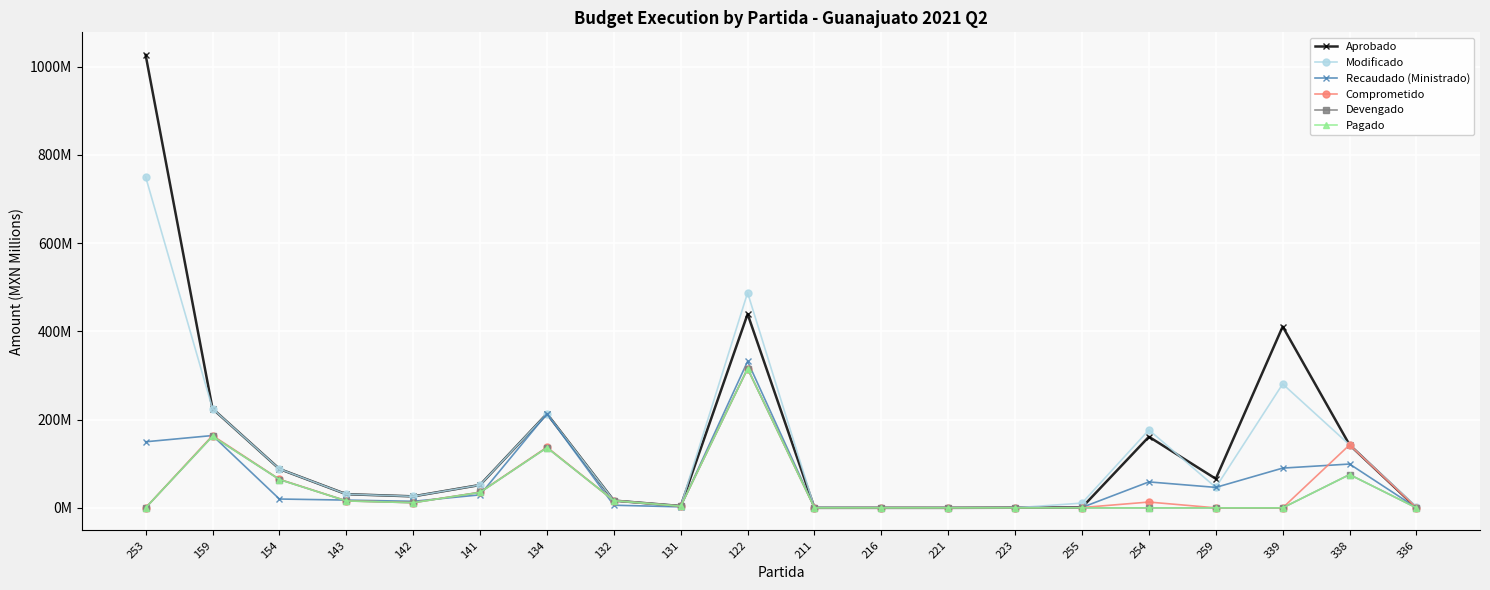

What is the maximum value for Comprometido?

315.5